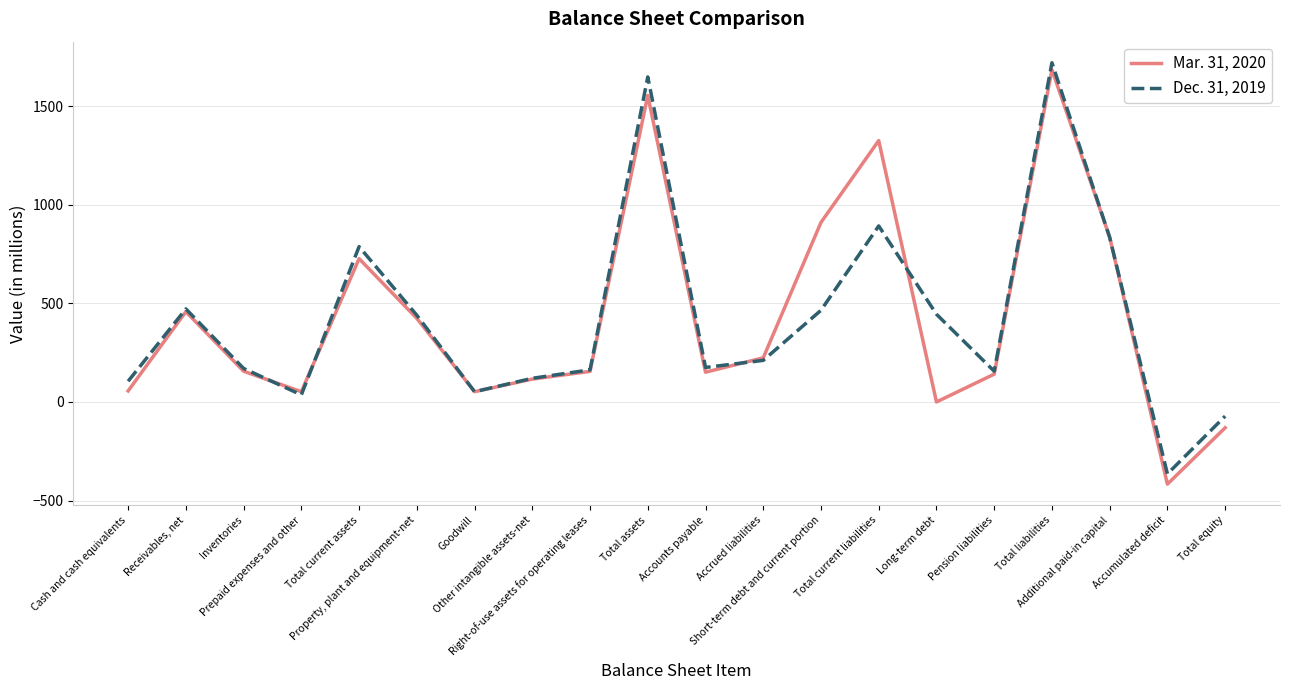

Rank the series by their average value, from lowest to highest.

Dec. 31, 2019, Mar. 31, 2020